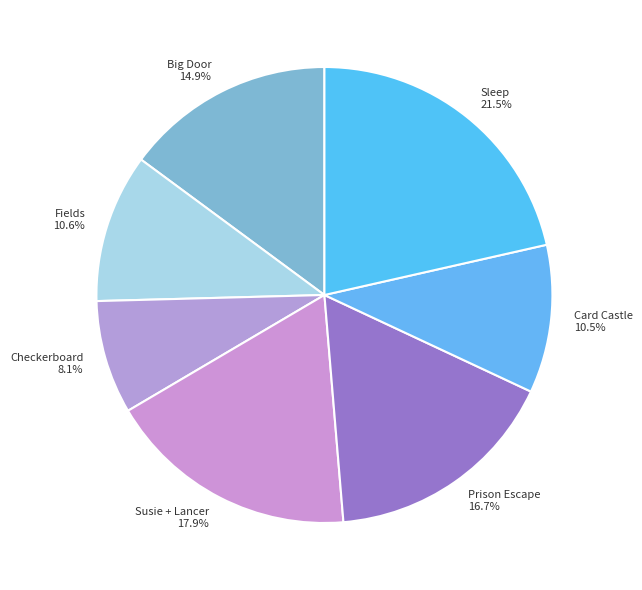

What portion of the pie excludes Card Castle?

89.5%